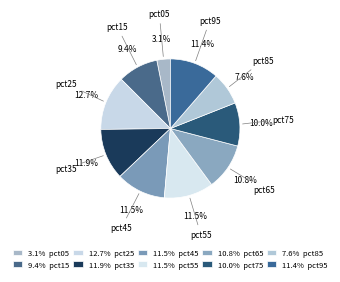

Does any single category account for the majority?

No